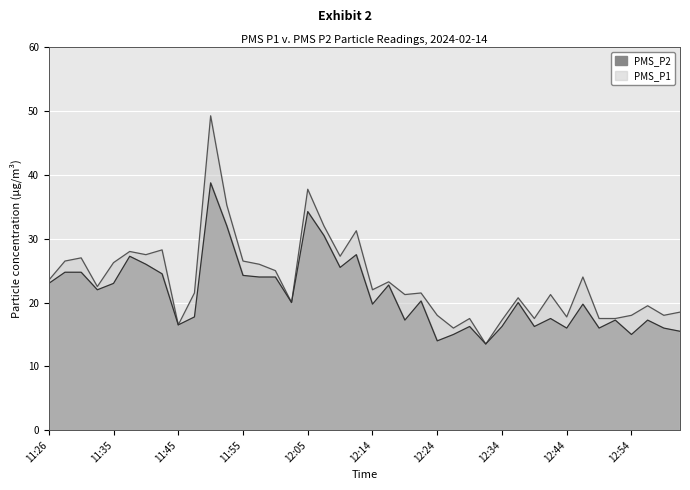

Where is PMS_P2 nearest to the value 26?

11:40